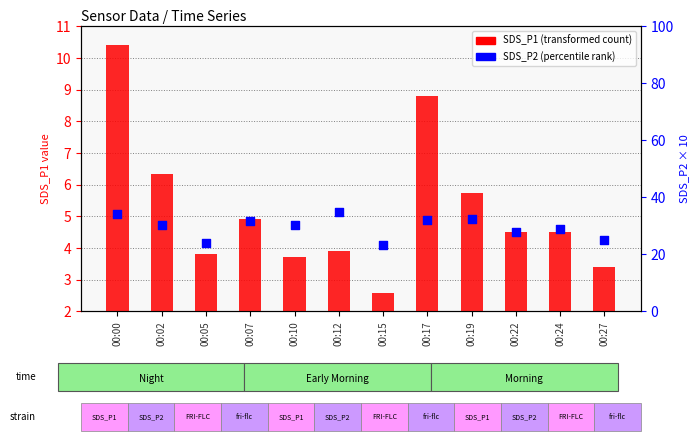

What are all the series names shown in the legend?

SDS_P1, SDS_P2